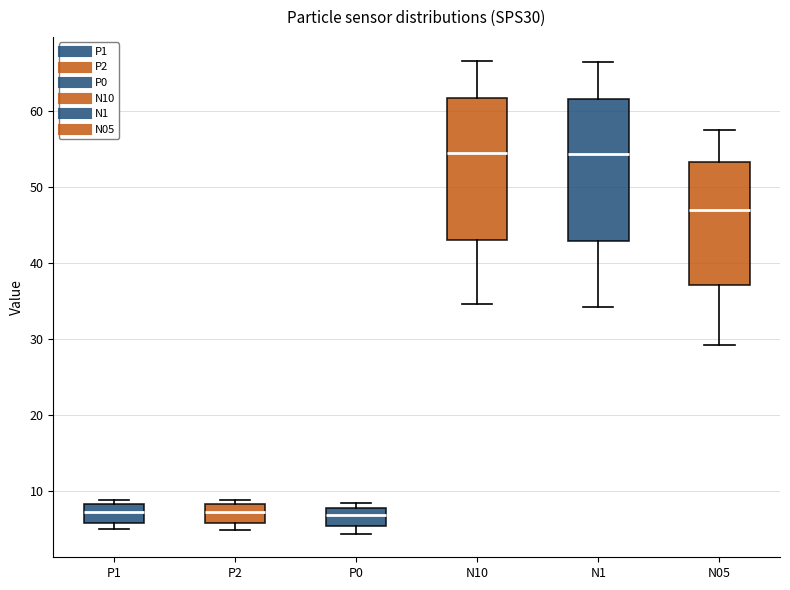

Reading left to right, read every box against the y-axis: the position of its median line, the range the box covers, and the ends of its whiskers. The values are not printed on the chart, so give them approximately, as read against the axis.

P1: median 7, box 6 to 8, whiskers 5 to 9
P2: median 7, box 6 to 8, whiskers 5 to 9
P0: median 7, box 5 to 8, whiskers 4 to 8 (just above the box's upper edge)
N10: median 54, box 43 to 62, whiskers 35 to 67
N1: median 54, box 43 to 62, whiskers 34 to 66
N05: median 47, box 37 to 53, whiskers 29 to 57